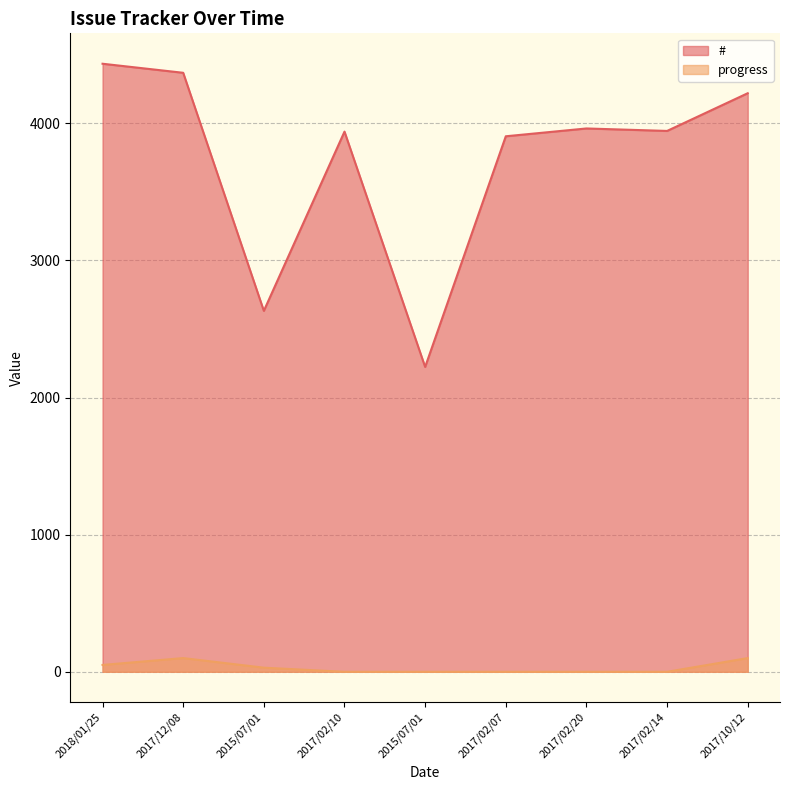

The # series shows 2263 at 2017/02/10. True or false?

False